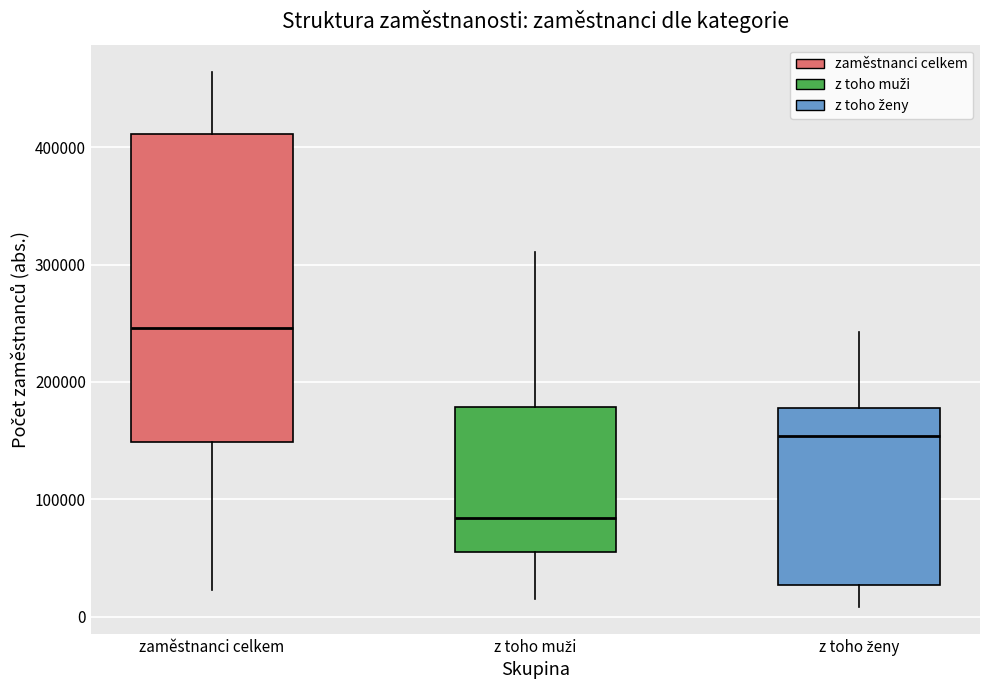

Where does the median line of the box for zaměstnanci celkem sit on the y-axis? The values are not printed on the chart, so give them approximately, as read against the axis.

250000